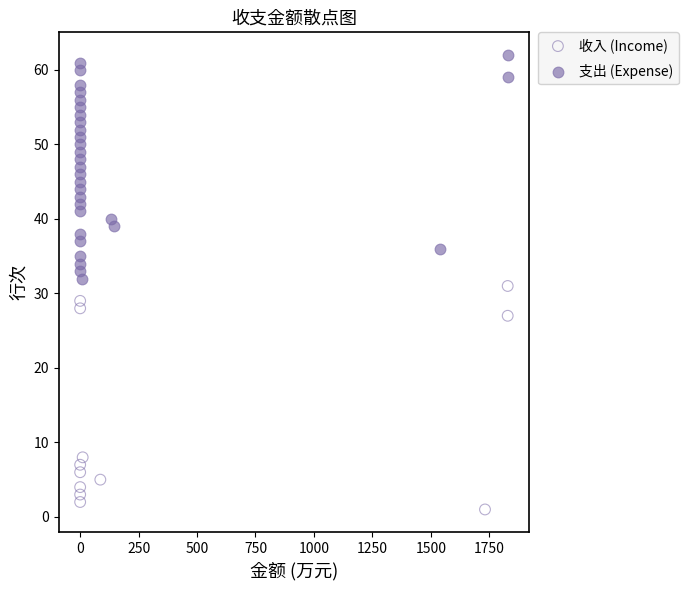

Which series contains the lowest Y value?

收入 (Income)